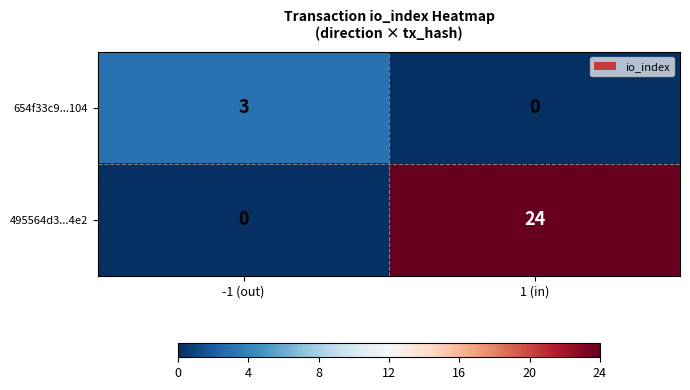

Rank the series by their maximum value, from highest to lowest.

495564d3...4e2, 654f33c9...104